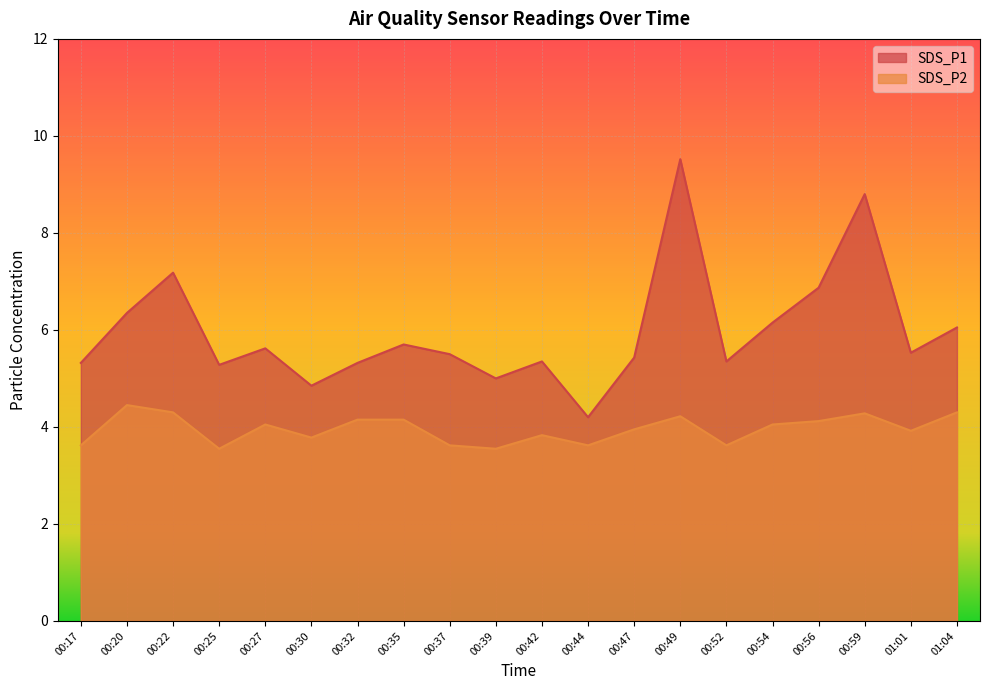

At how many categories does at least one series exceed 9?

1